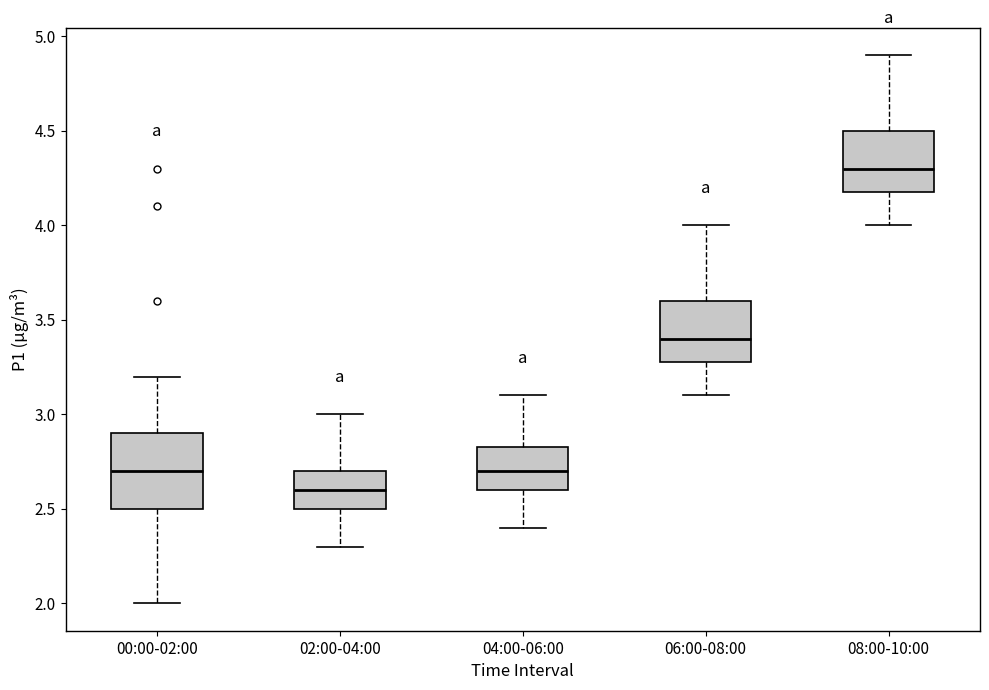

Reading left to right, read every box against the y-axis: the position of its median line, the range the box covers, and the ends of its whiskers. The values are not printed on the chart, so give them approximately, as read against the axis.

00:00-02:00: median 2.70, box 2.50 to 2.90, whiskers 2.00 to 3.20
02:00-04:00: median 2.60, box 2.50 to 2.70, whiskers 2.30 to 3.00
04:00-06:00: median 2.70, box 2.60 to 2.85, whiskers 2.40 to 3.10
06:00-08:00: median 3.40, box 3.30 to 3.60, whiskers 3.10 to 4.00
08:00-10:00: median 4.30, box 4.20 to 4.50, whiskers 4.00 to 4.90